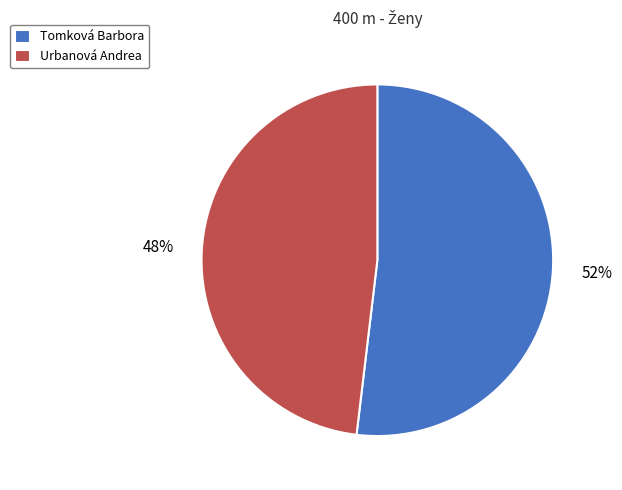

The Tomková Barbora slice represents 38% of the pie. True or false?

False